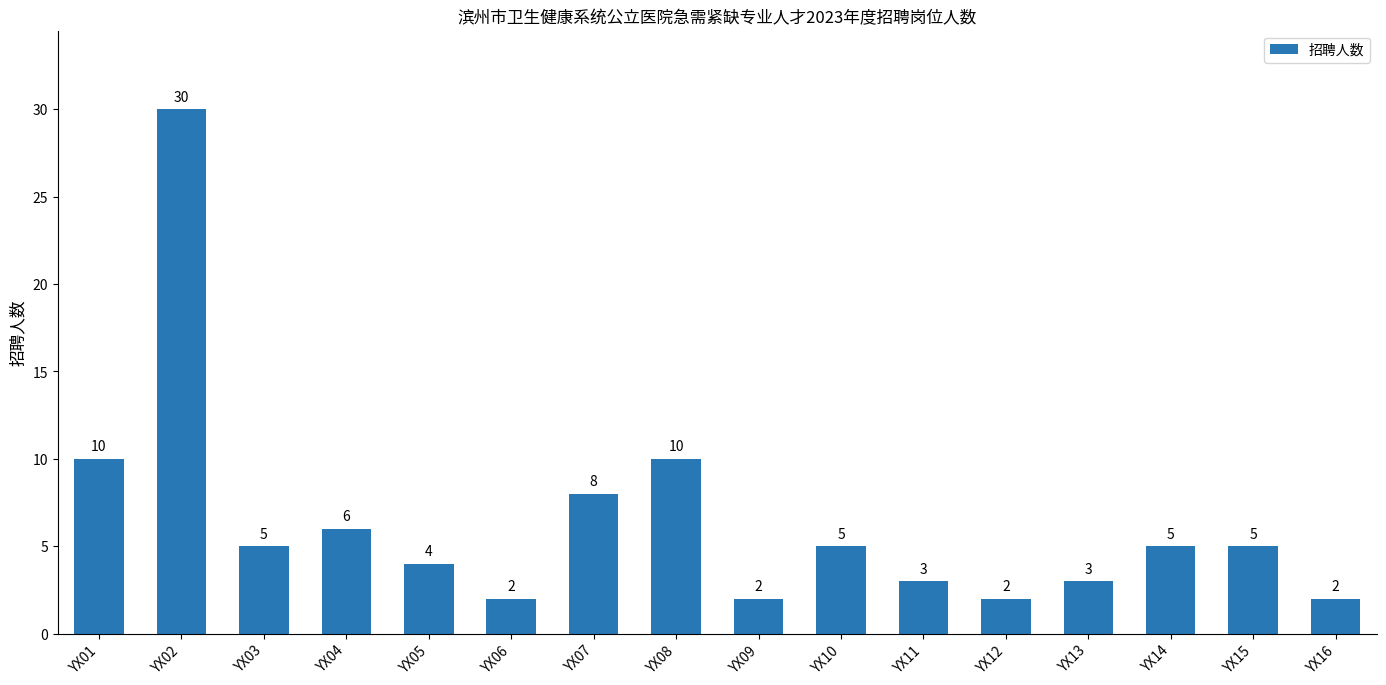

What is the value of the 1st bar from the left?

10